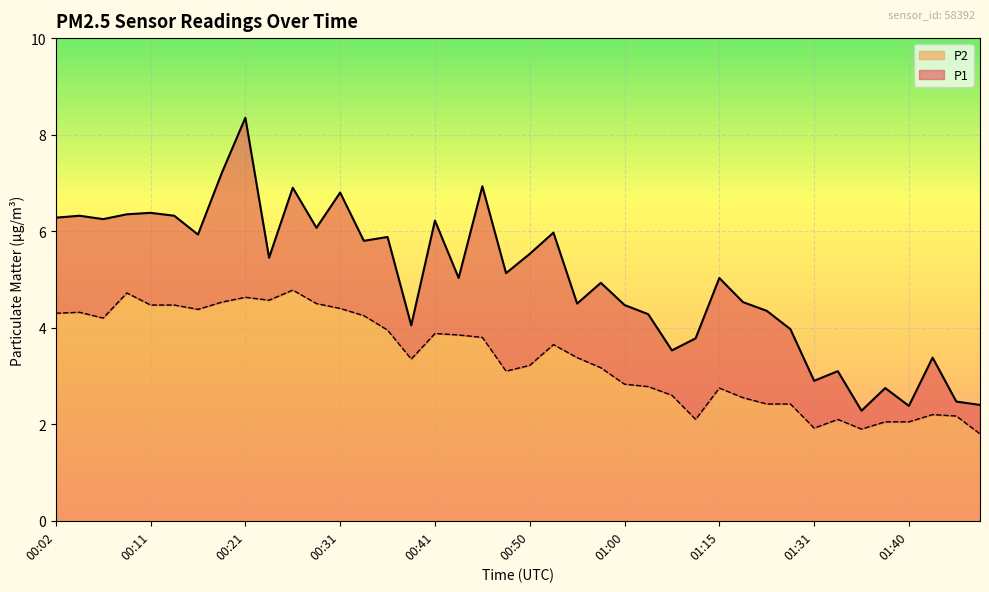

Which category has the highest value across all series?

00:21